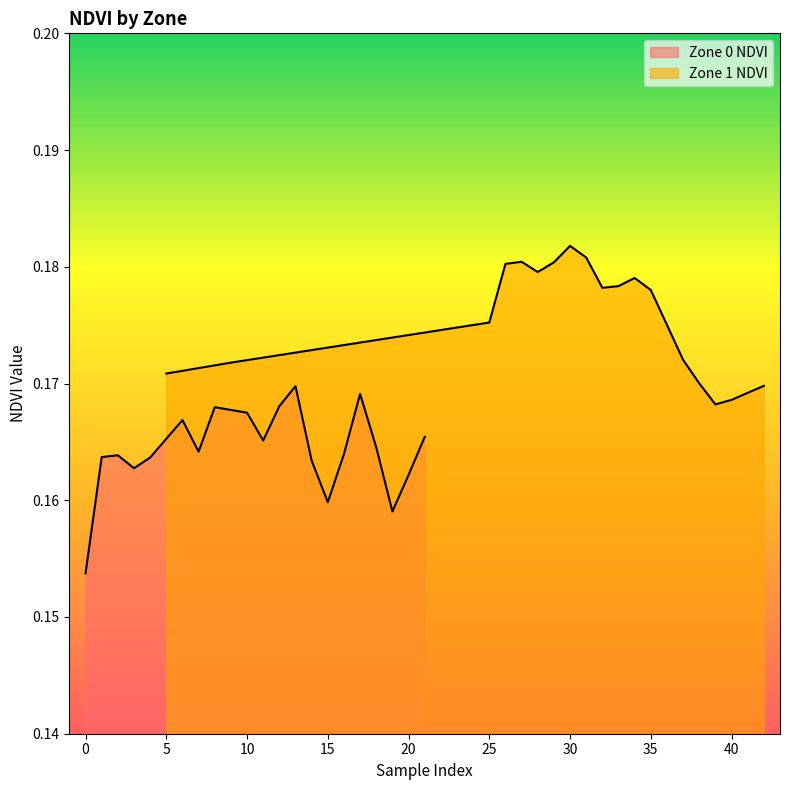

Rank the series at 20 from lowest to highest value.

Zone 0 NDVI, Zone 1 NDVI